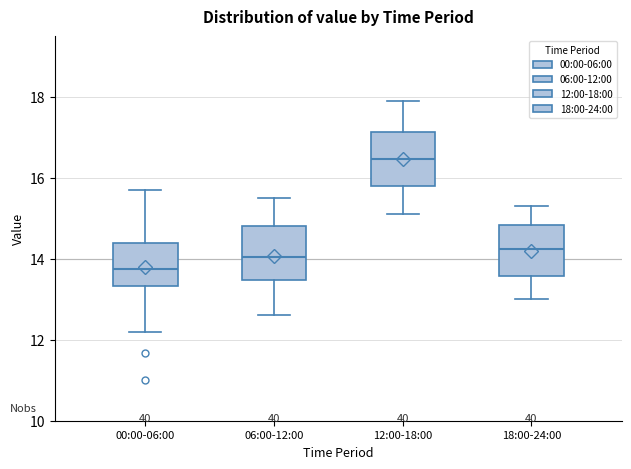

Where does the median line of the box for 06:00-12:00 sit on the y-axis? The values are not printed on the chart, so give them approximately, as read against the axis.

14.0